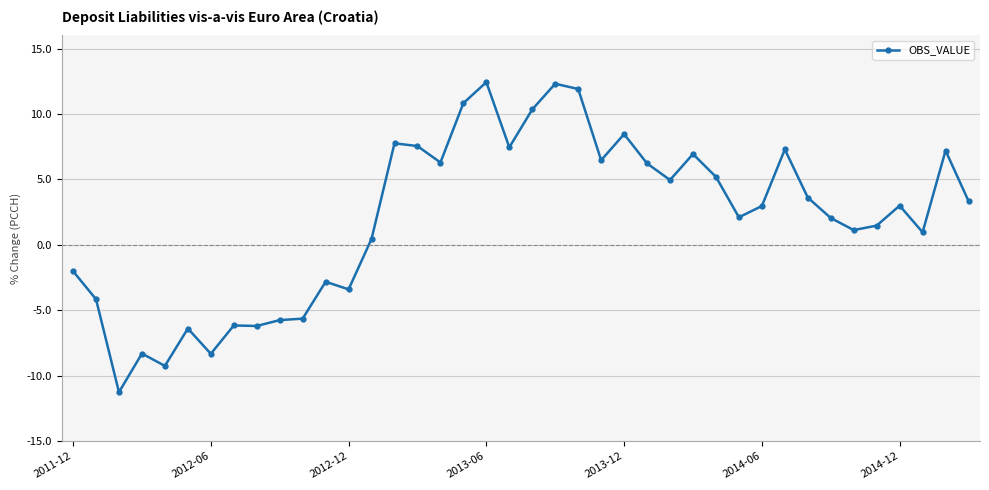

What is the maximum value shown in the chart?

12.4